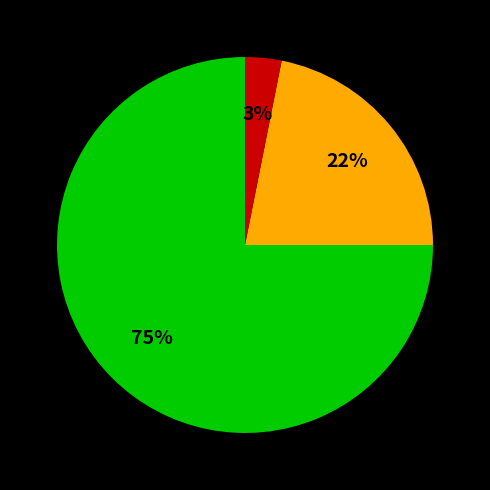

Is there any slice that represents more than half of the pie?

Yes